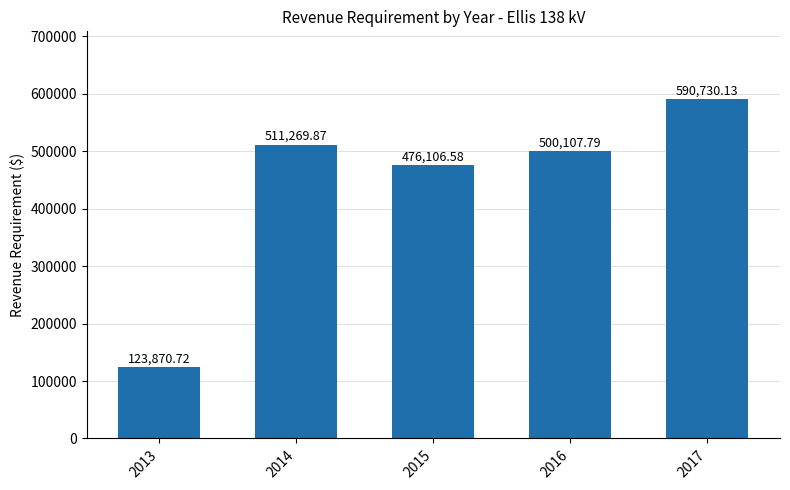

Between 2016 and 2015, which is larger?

2016